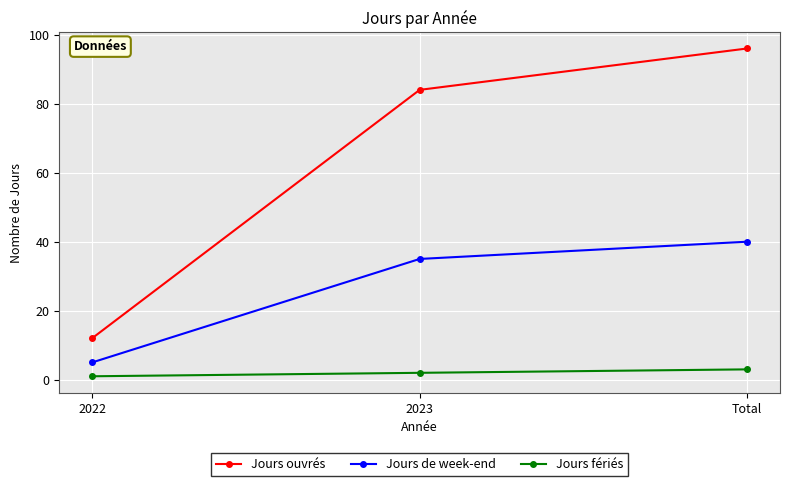

What is the average value of the Jours fériés series?

2